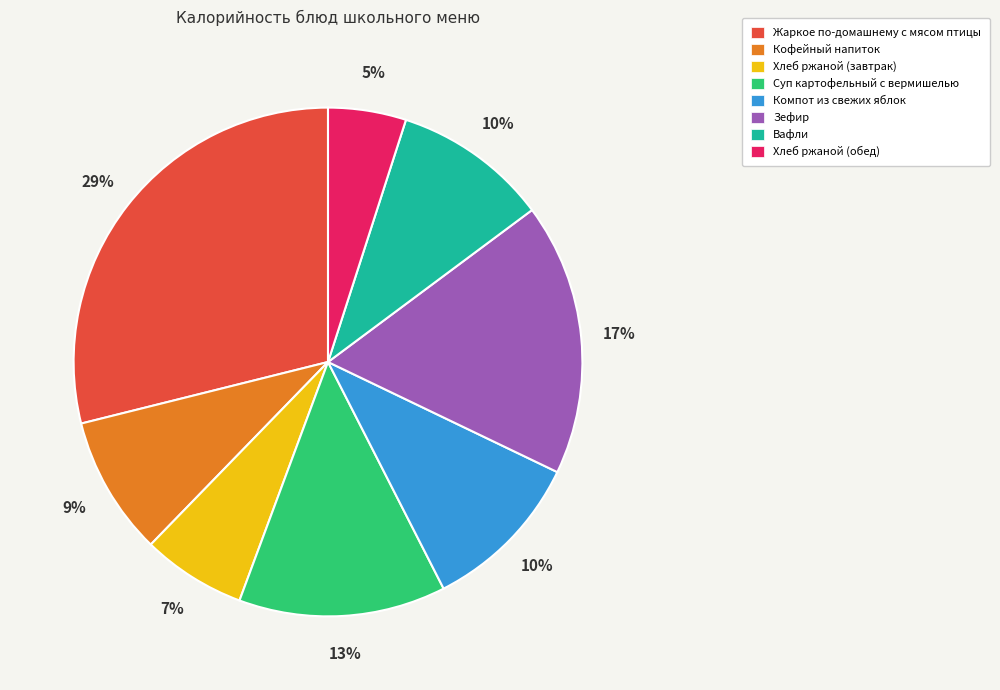

Is there any slice that represents more than half of the pie?

No